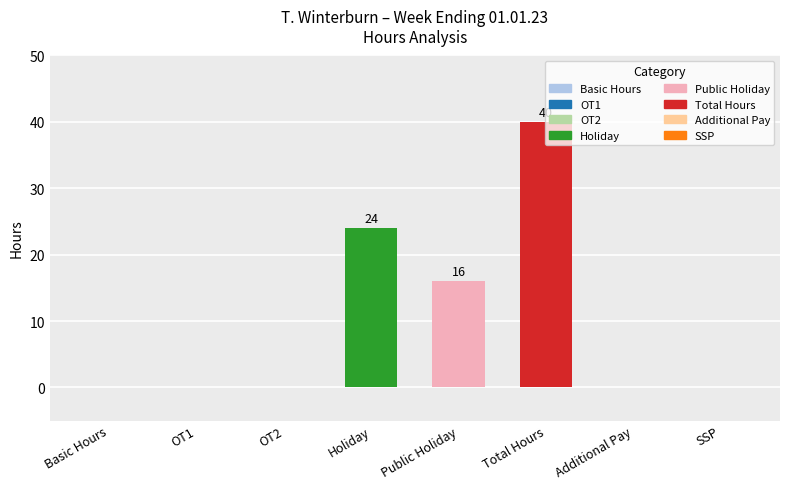

Between OT1 and Total Hours, which is larger?

Total Hours